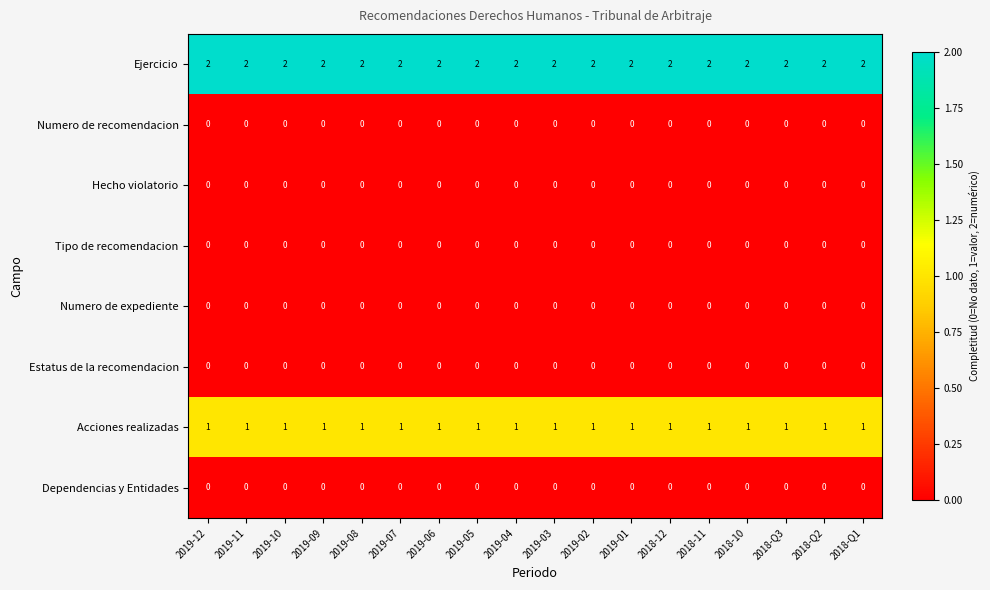

What is the total value across all series at 2018-Q2?

3